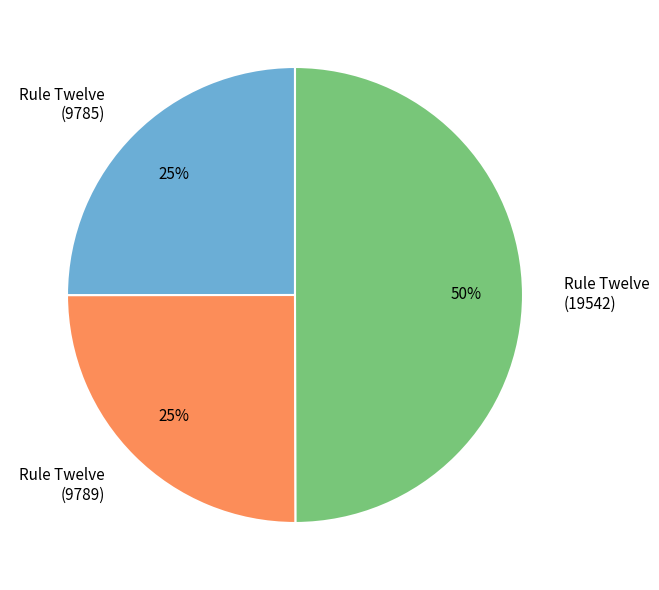

Which has a higher value, Rule Twelve (19542) or Rule Twelve (9785)?

Rule Twelve (19542)